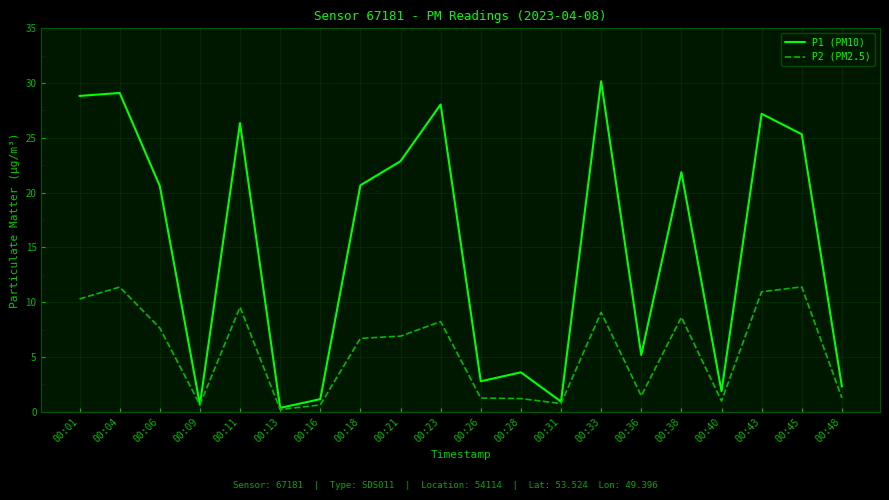

At which label does P1 (PM10) first exceed 20?

00:01